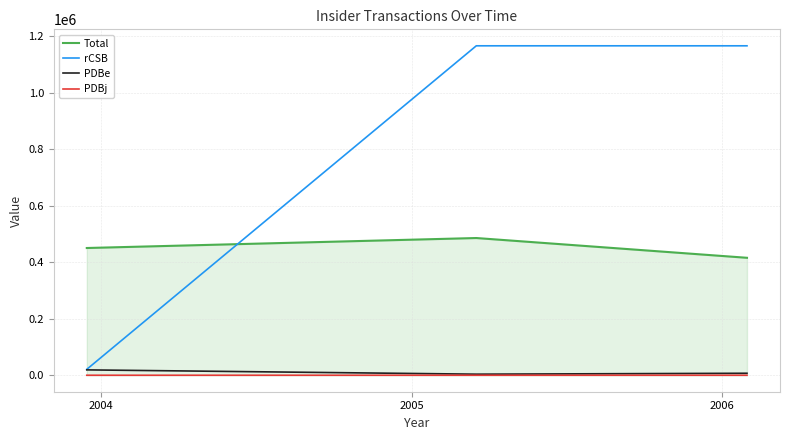

What is the difference between the maximum and minimum values in the rCSB series?

1145667